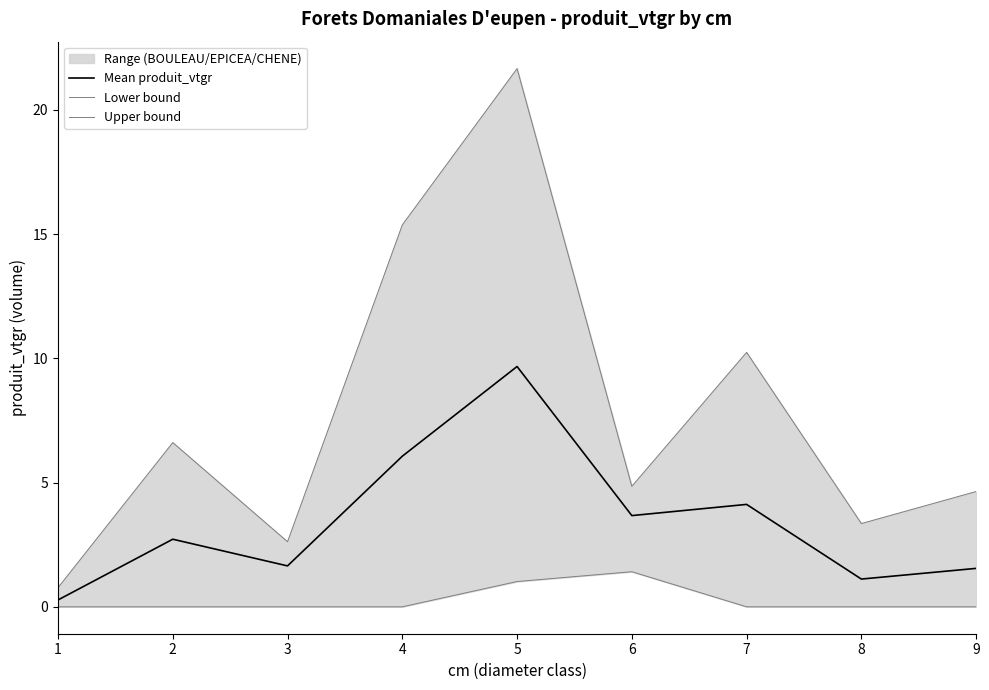

At 5, list the series in order from largest to smallest.

Upper bound, Mean produit_vtgr, Lower bound